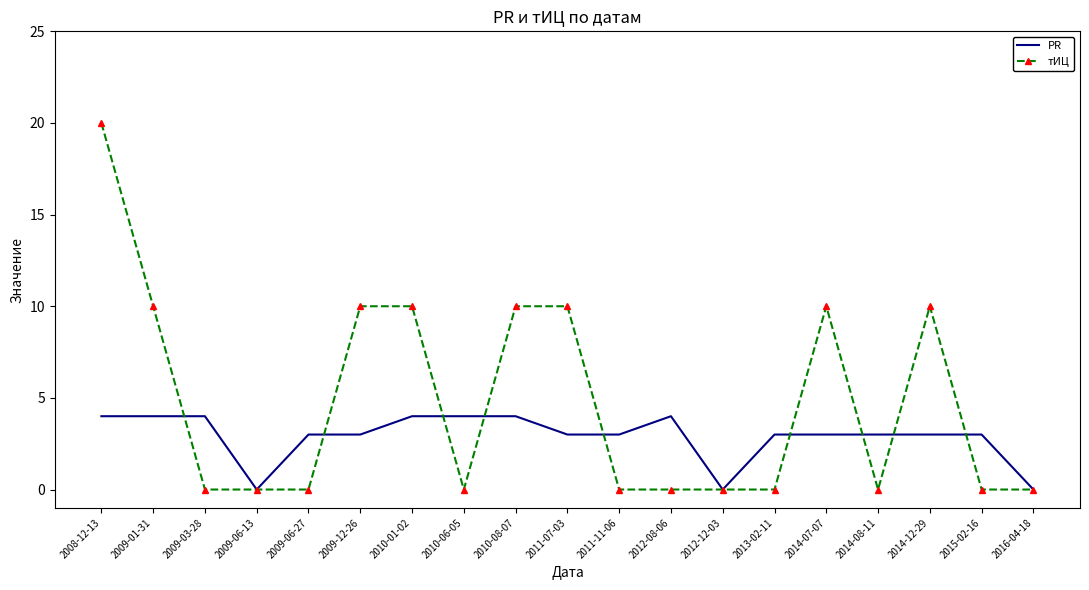

At 2014-07-07, list the series in order from largest to smallest.

тИЦ, PR